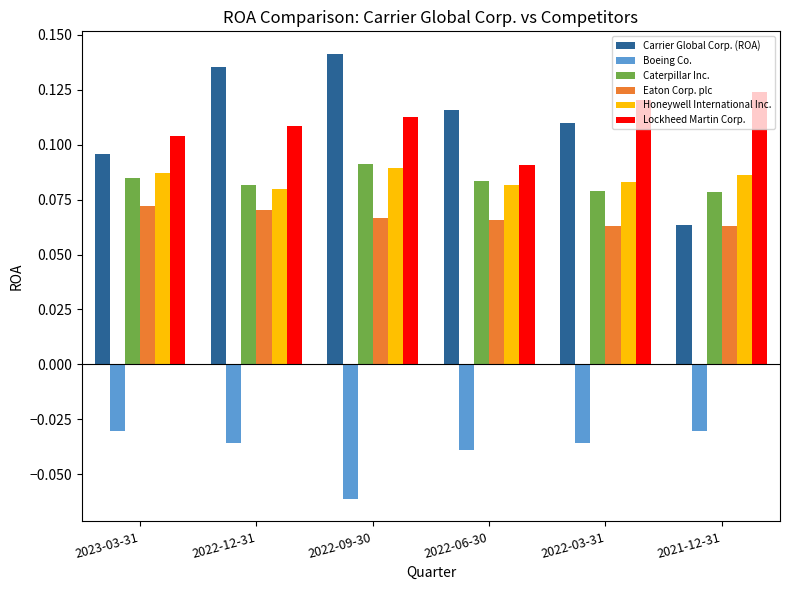

At which category does the chart reach its peak across all series?

2022-09-30